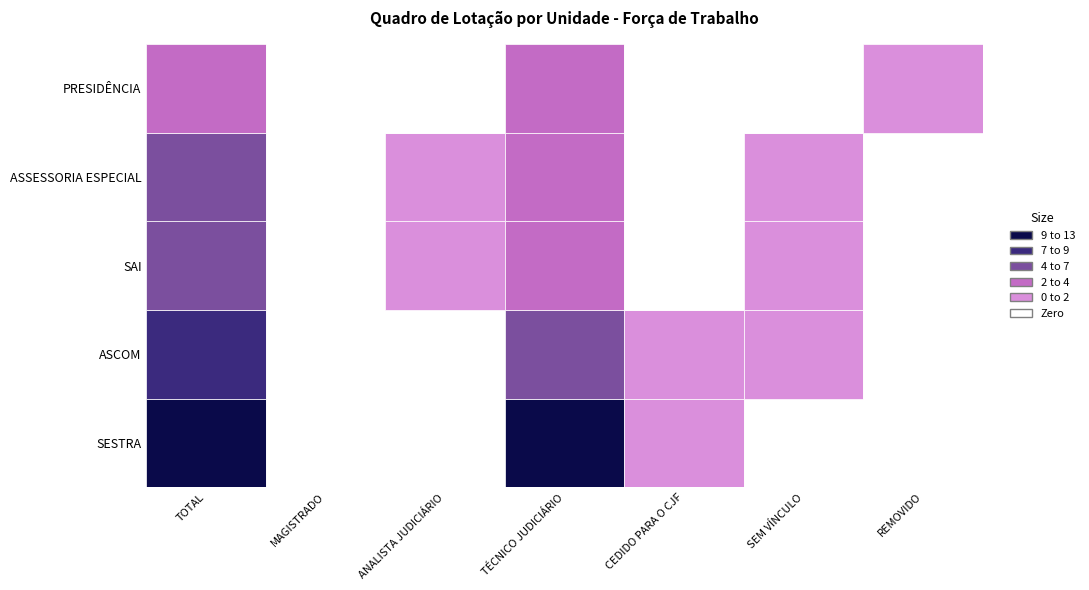

Reading left to right, what are all the values shown in this chart?

SESTRA: 13	0	0	12	1	0	0
ASCOM: 8	0	0	5	1	2	0
SAI: 6	0	1	4	0	1	0
ASSESSORIA ESPECIAL: 5	0	1	3	0	1	0
PRESIDÊNCIA: 4	0	0	3	0	0	1